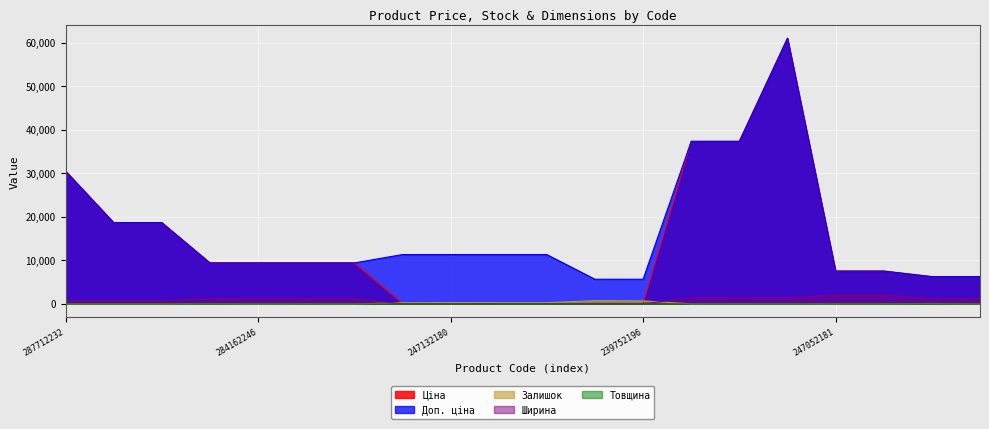

List the labels in order of Ширина value, largest first.

247052181, 247052180, 285652233, 285652231, 285672232, 284162248, 284162246, 284162245, 284162244, 11352184, 11352182, 287712232, 287692233, 287692231, 239792197, 239792196, 239752197, 239752196, 247132181, 247132180